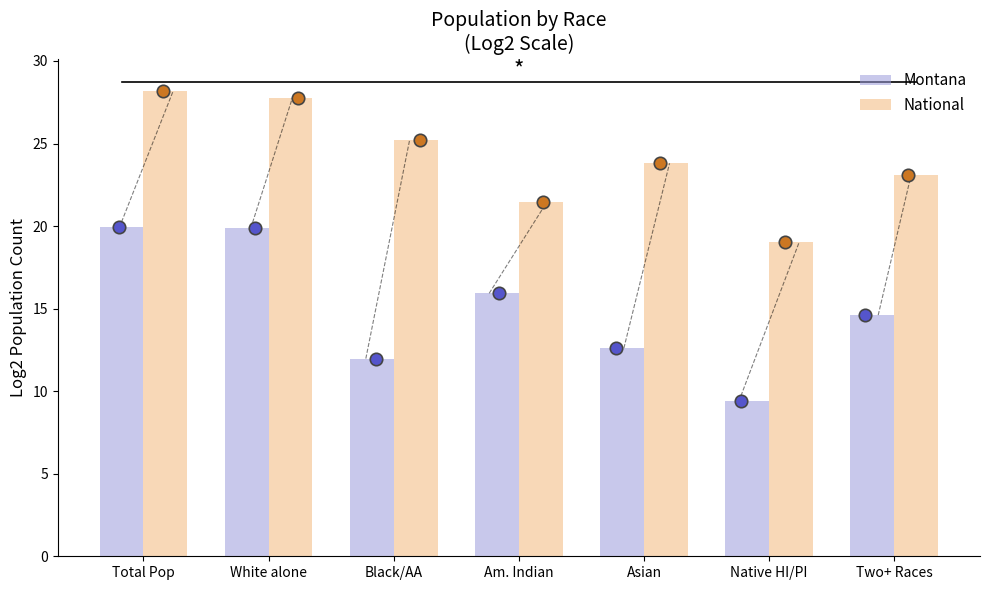

What are all the series names shown in the legend?

Montana, National